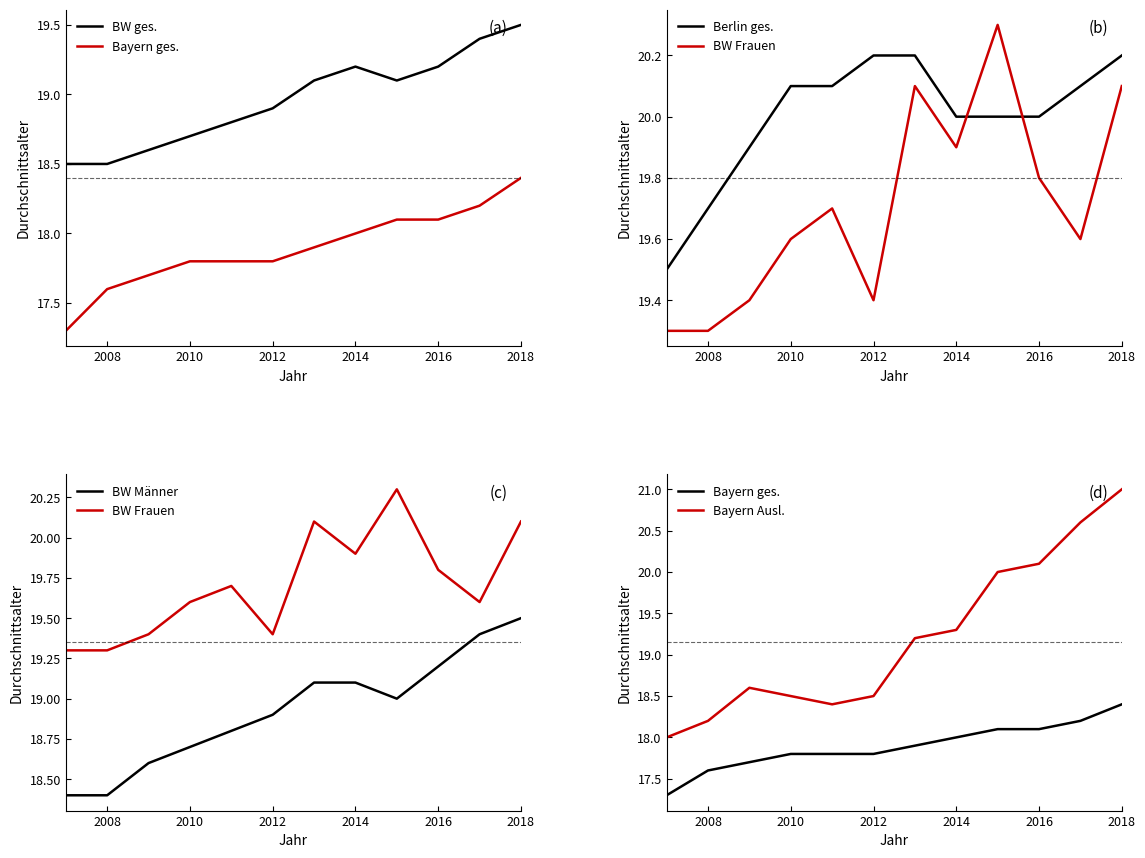

What is the average value of the Bayern Ausl. series?

19.2